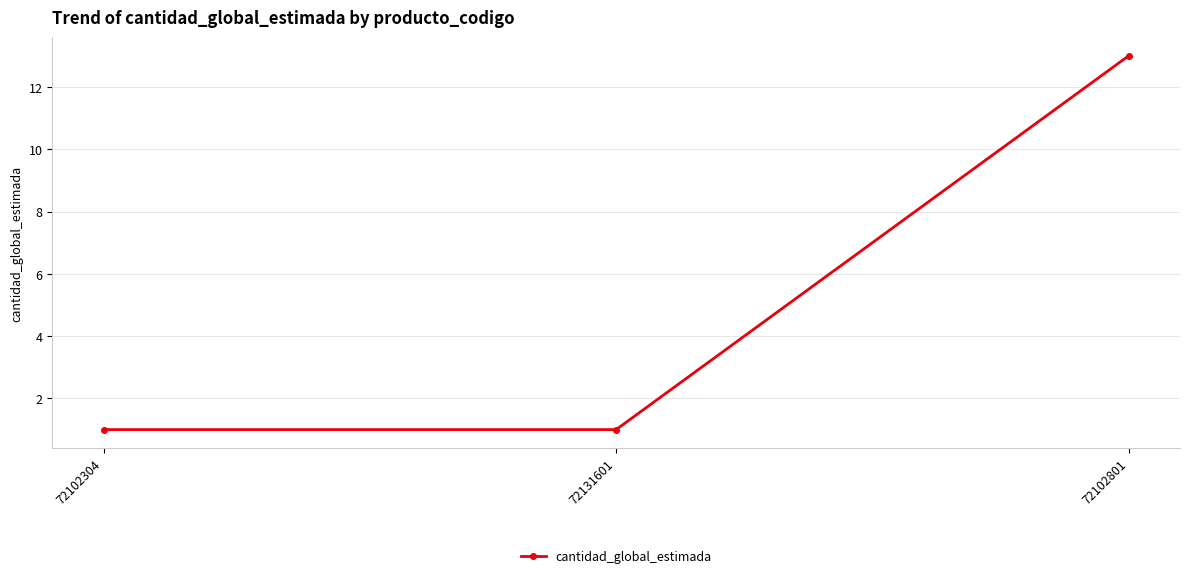

Reading left to right, extract all data points from this chart.

72102304=1	72131601=1	72102801=13